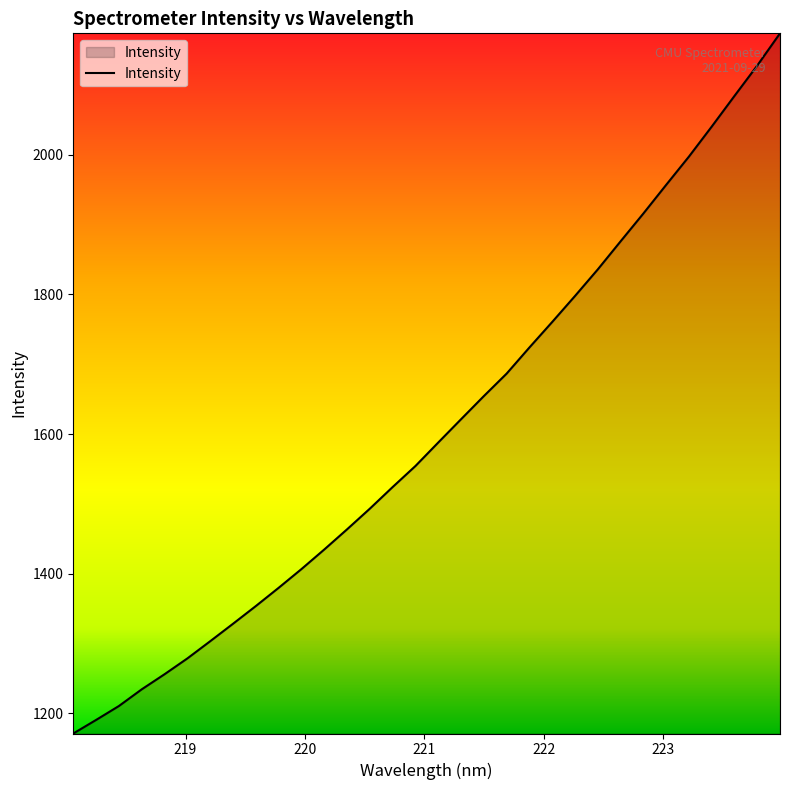

What is the difference between the maximum and minimum values?

1003.0